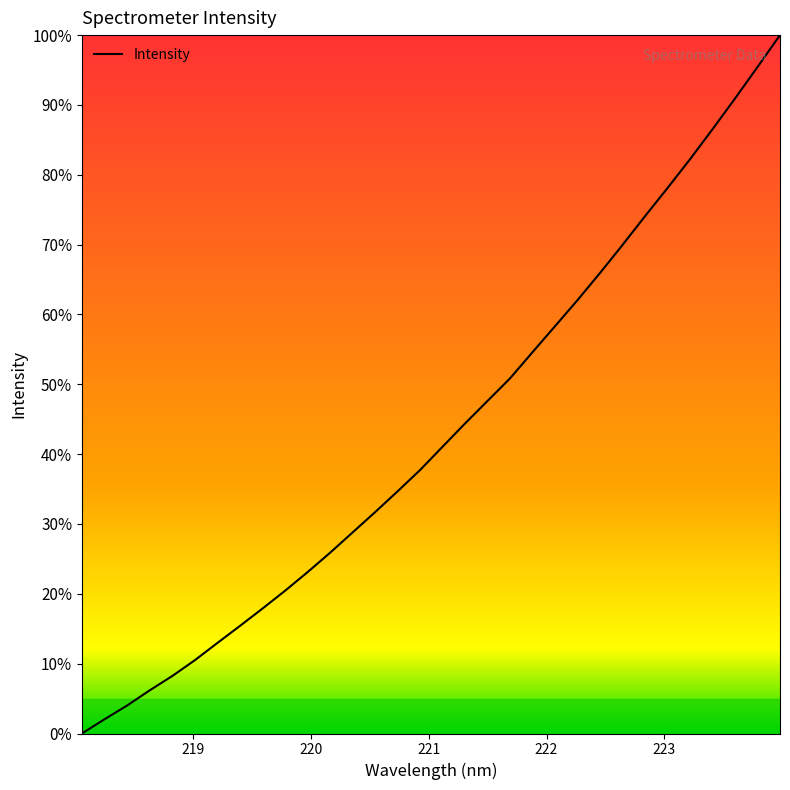

What is the sum of all values?

1381.2